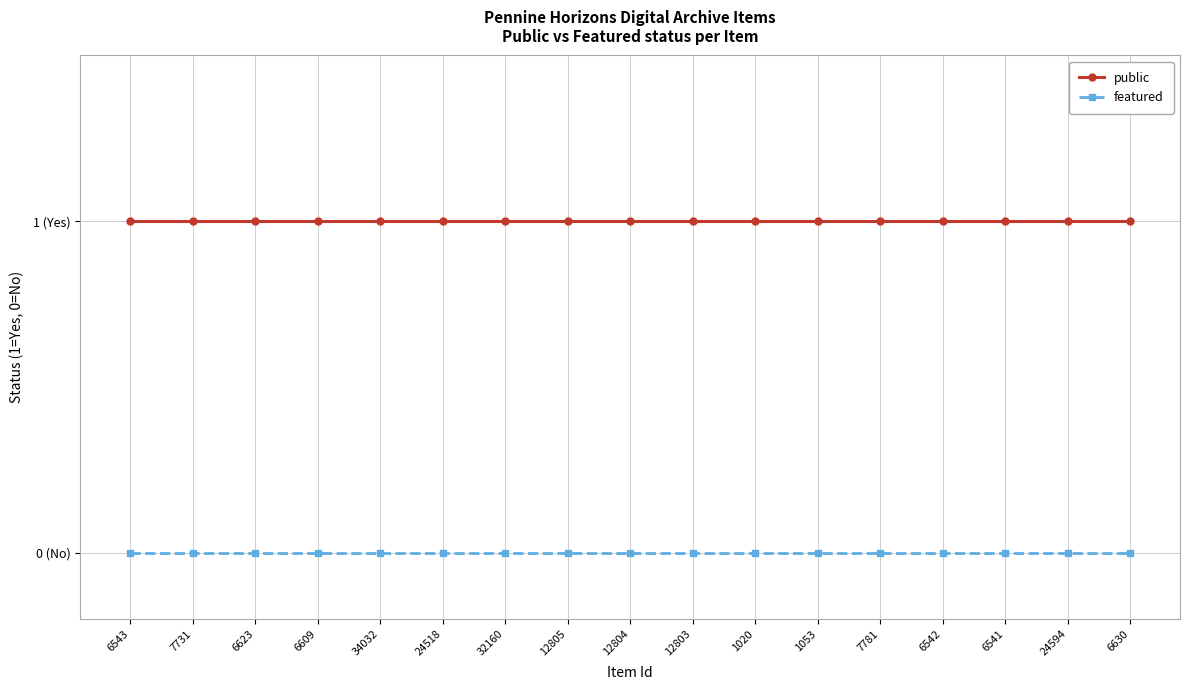

What value does the public series have at 12804?

1